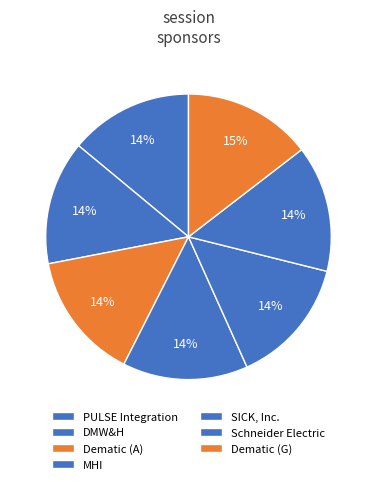

To the nearest percent, what portion does Dematic (G) represent?

15%